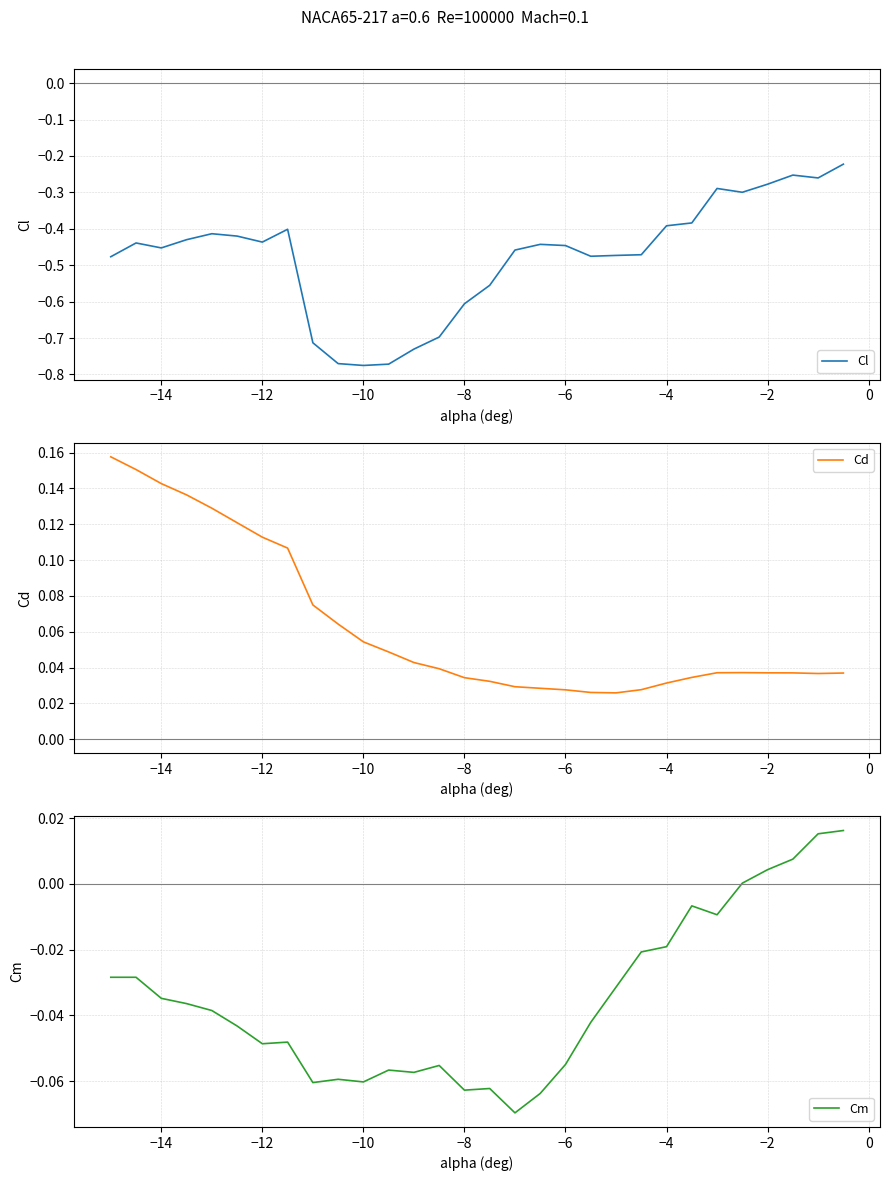

True or false: Cm and Cl intersect in this chart.

False